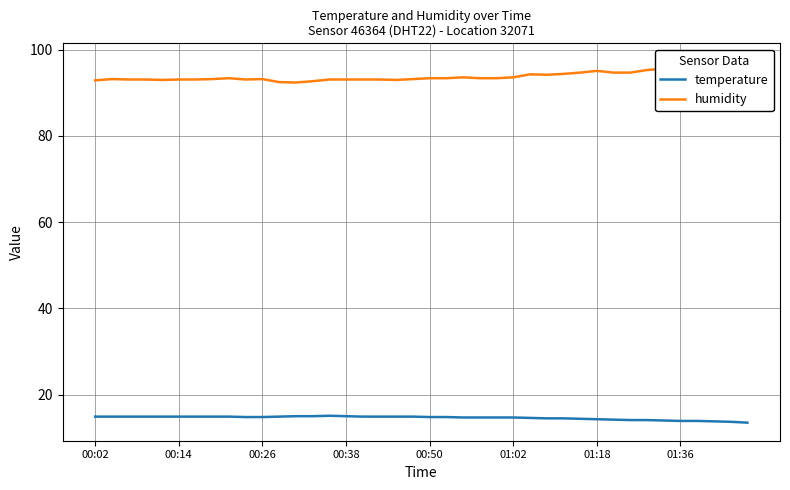

Which series has the largest total across all categories?

humidity